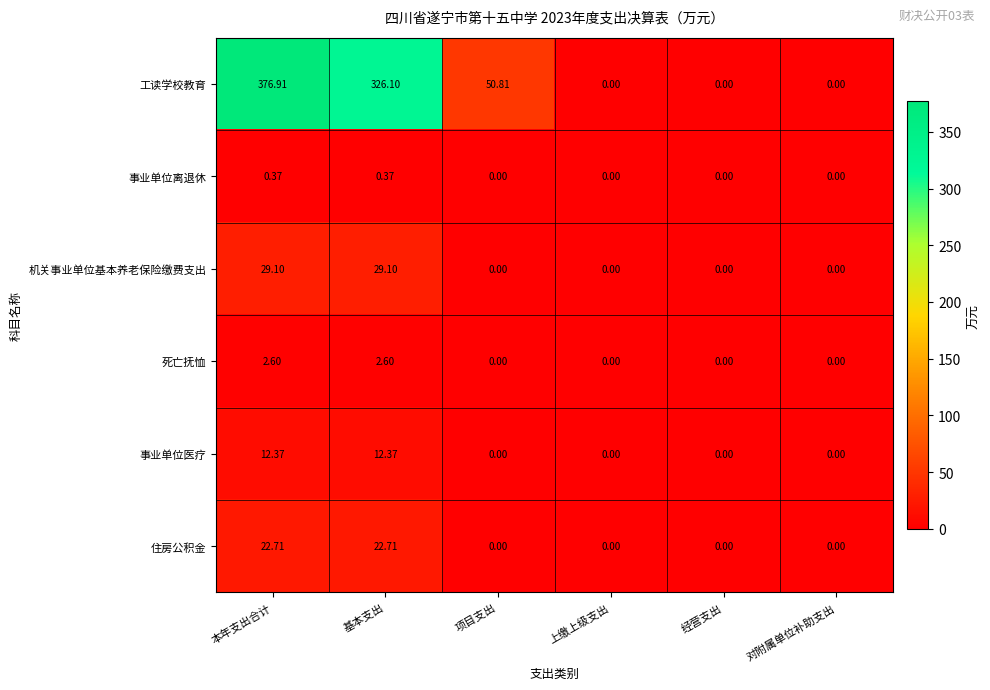

Between 本年支出合计 and 对附属单位补助支出, which series saw the biggest shift?

工读学校教育